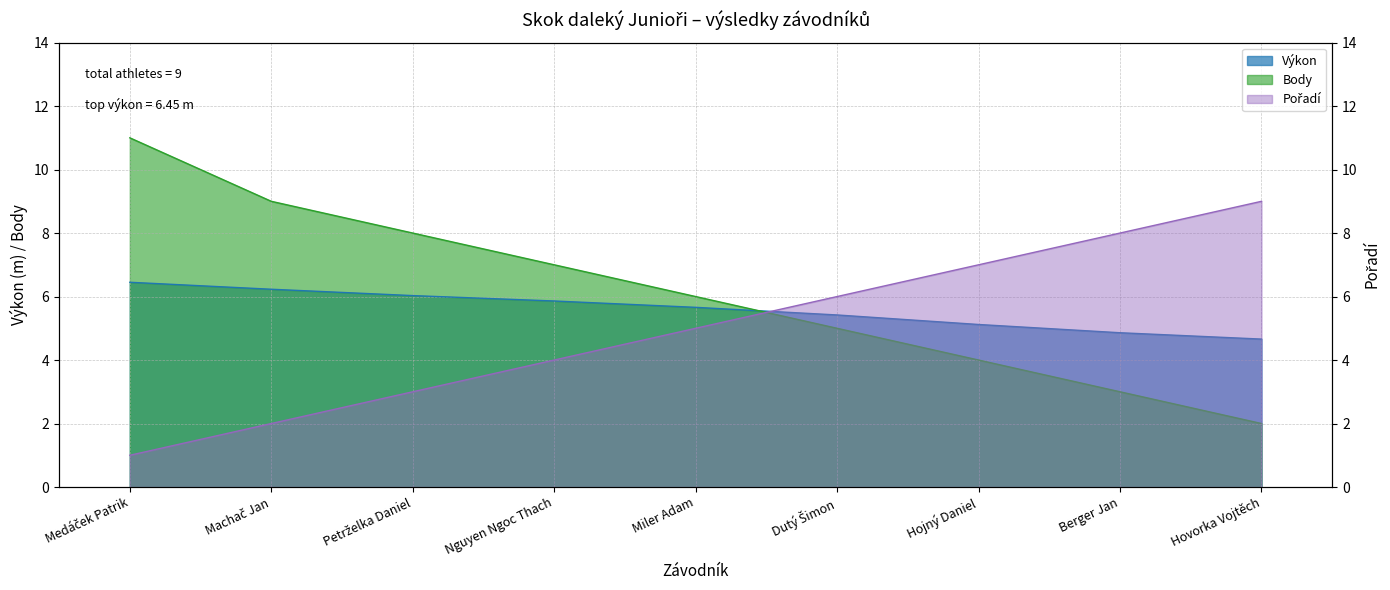

How many values in the Výkon series exceed 5?

7